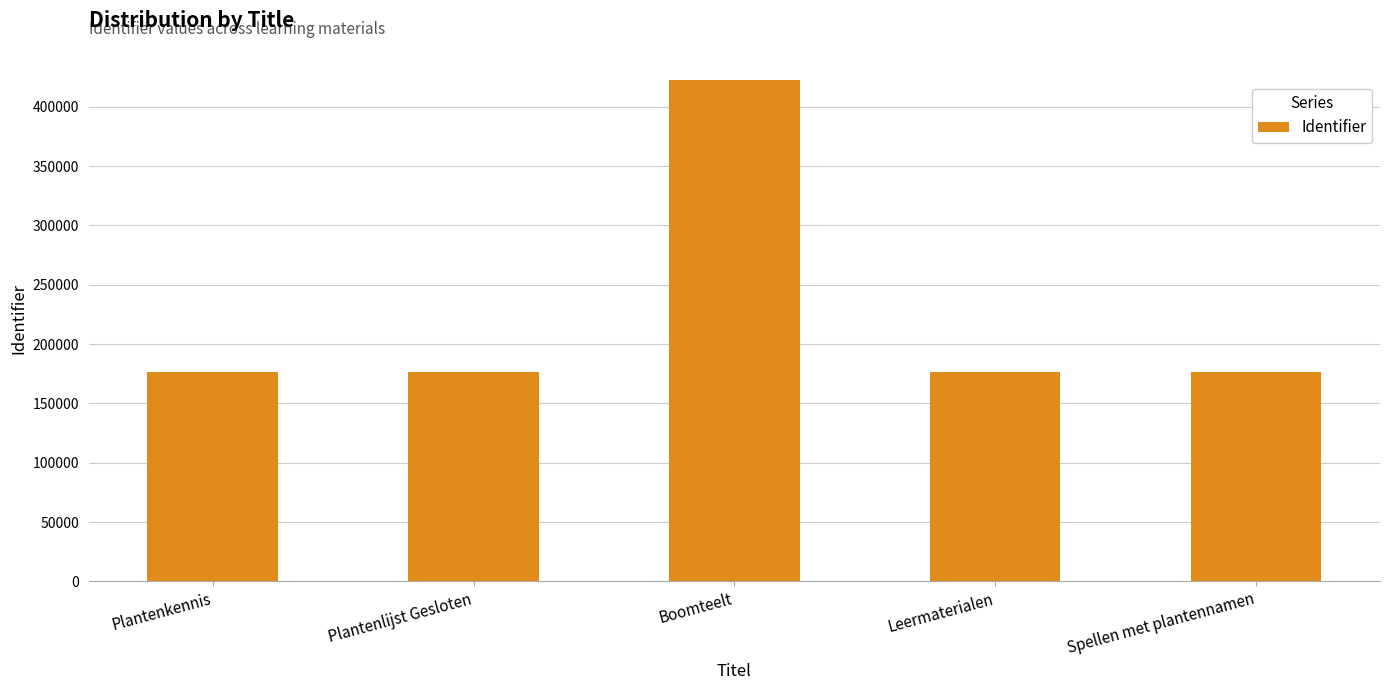

Approximately how many times larger is the value at Leermaterialen compared to Boomteelt?

0.4